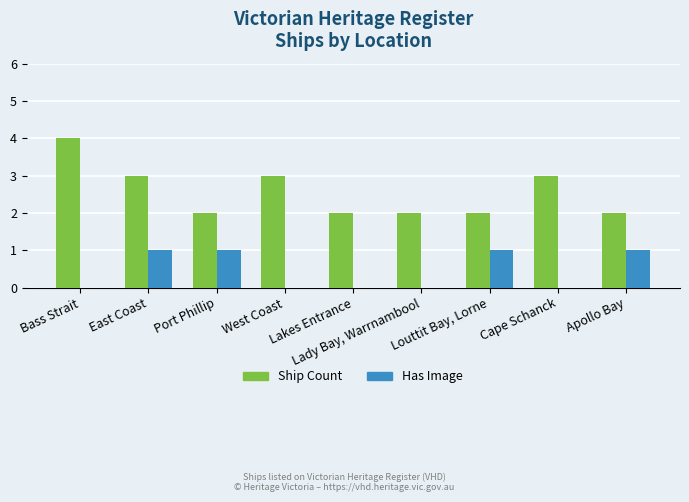

Which series has the largest total across all categories?

Ship Count